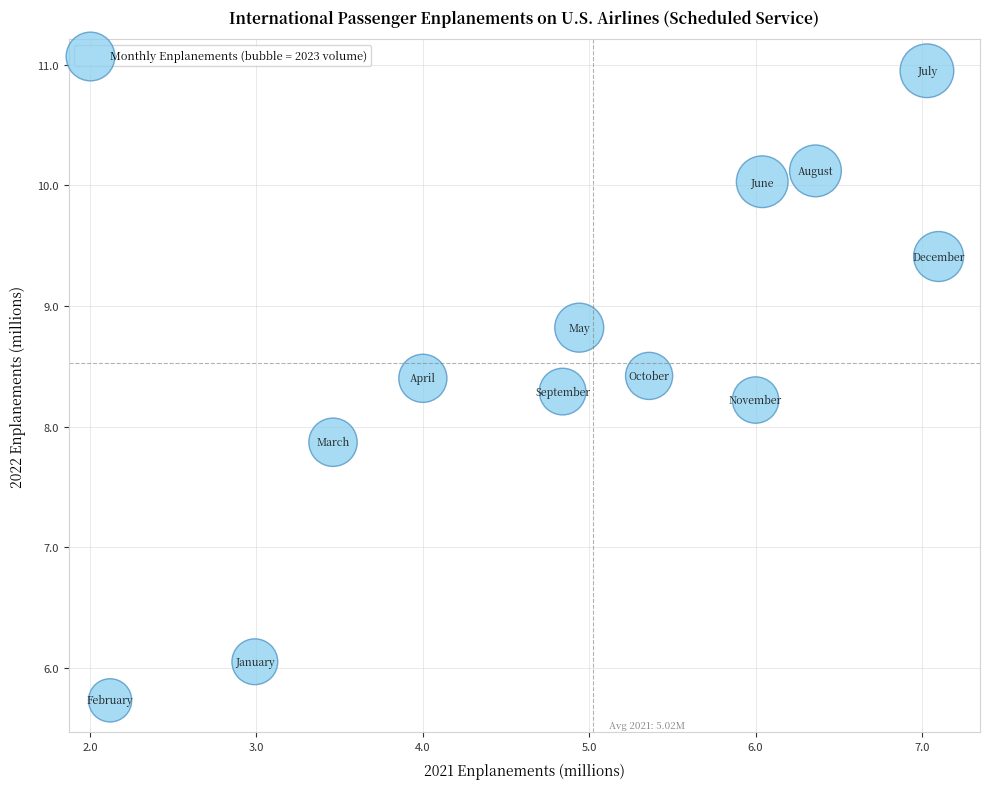

What Y value in the scatter plot is closest to 8?

7.9